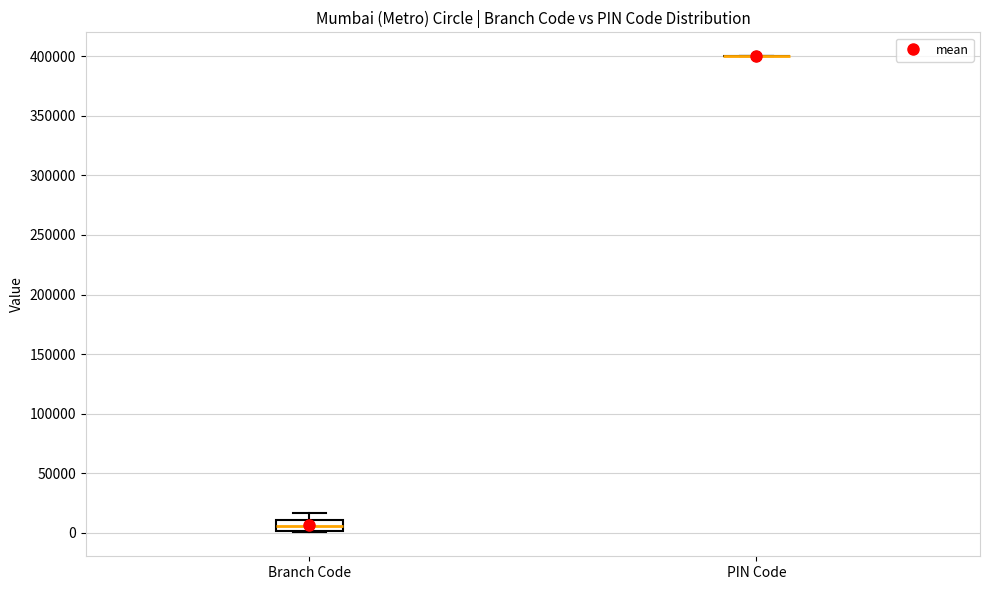

Reading left to right, transcribe this box plot: for each box, give where its median line is, the range the box spans, and where its two whiskers end, as read against the y-axis. The values are not printed on the chart, so give them approximately, as read against the axis.

Branch Code: median 5000, box 0 to 10000, whiskers 0 to 15000
PIN Code: box collapsed to a line at 400000, whiskers 400000 to 400000